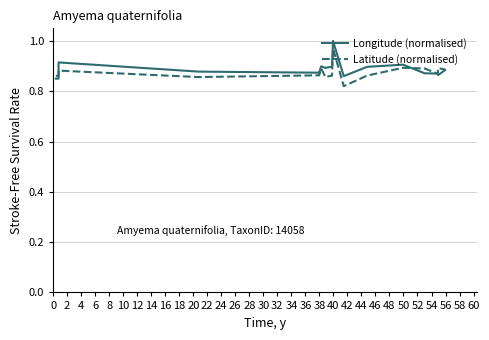

What is the total value across all series at 0?

1.7